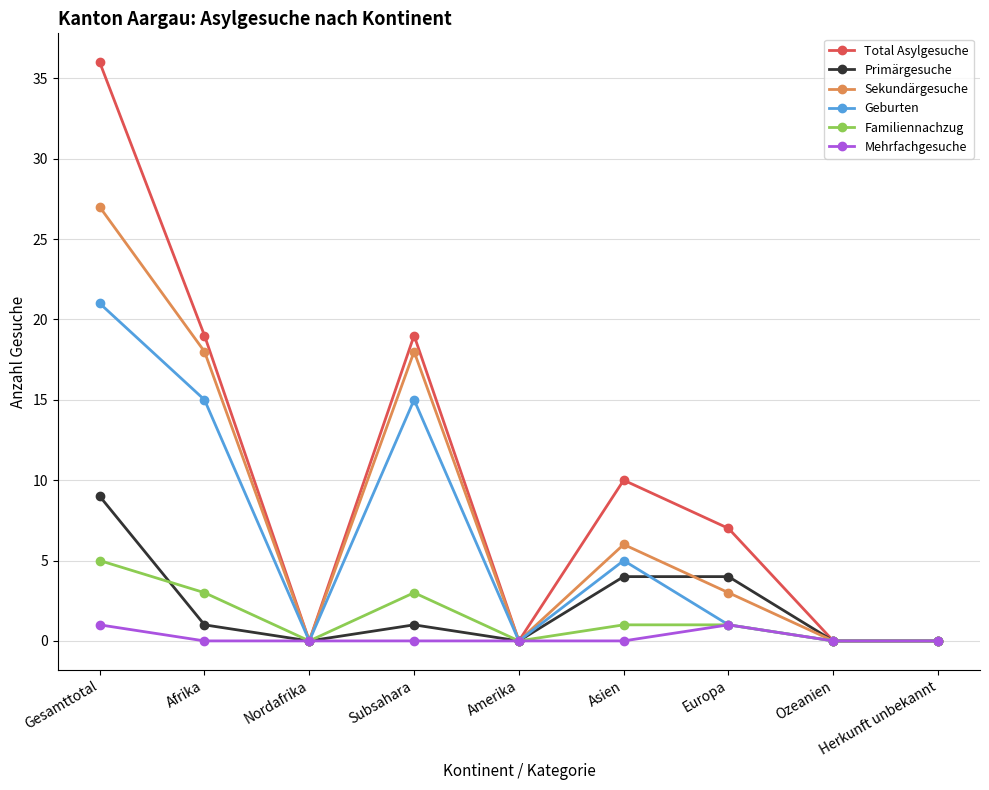

Where is the first local minimum for Primärgesuche?

Nordafrika